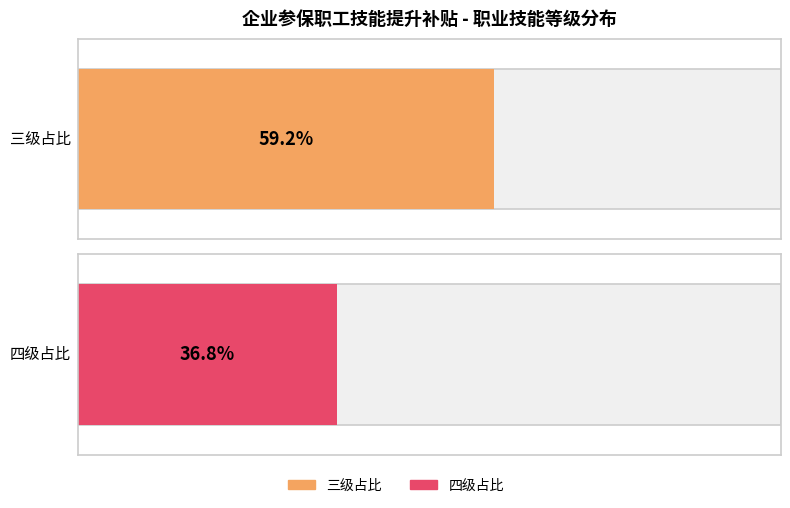

What is the label of the 2nd bar from the left?

四级